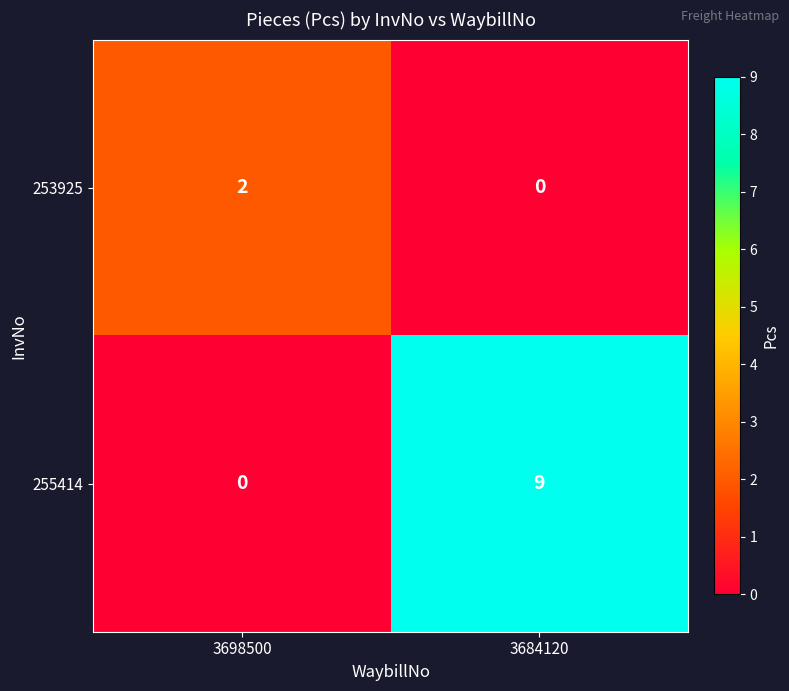

Which series has the widest spread of values?

255414